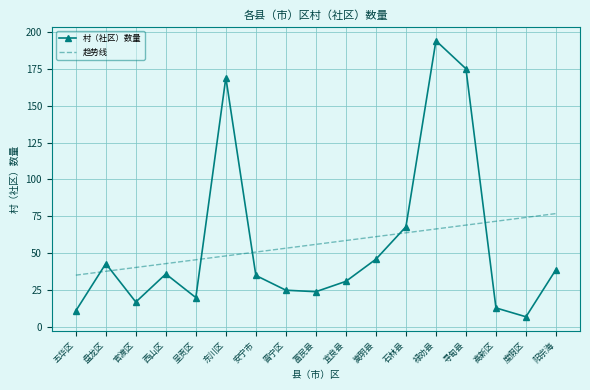

Which category has the highest value in the 村（社区）数量 series?

禄劝县